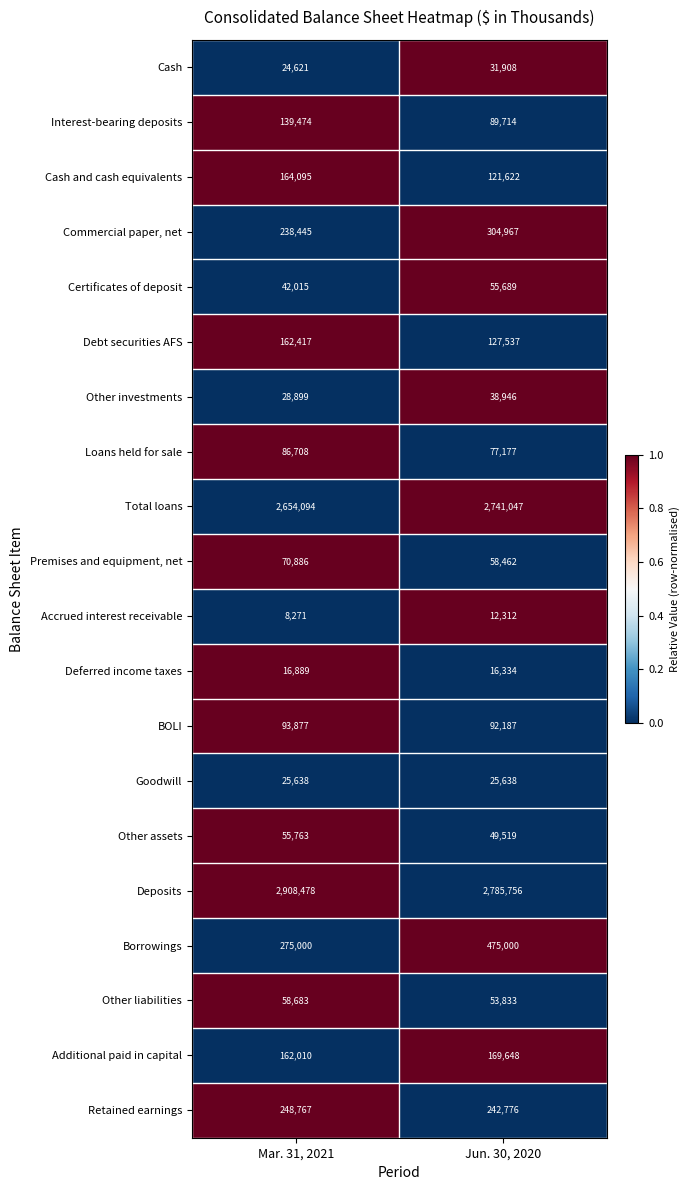

How many distinct data groups are displayed?

20